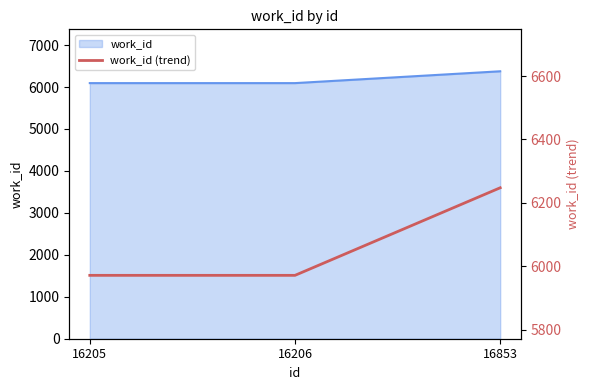

Which has a higher value, 16206 or 16853?

16853